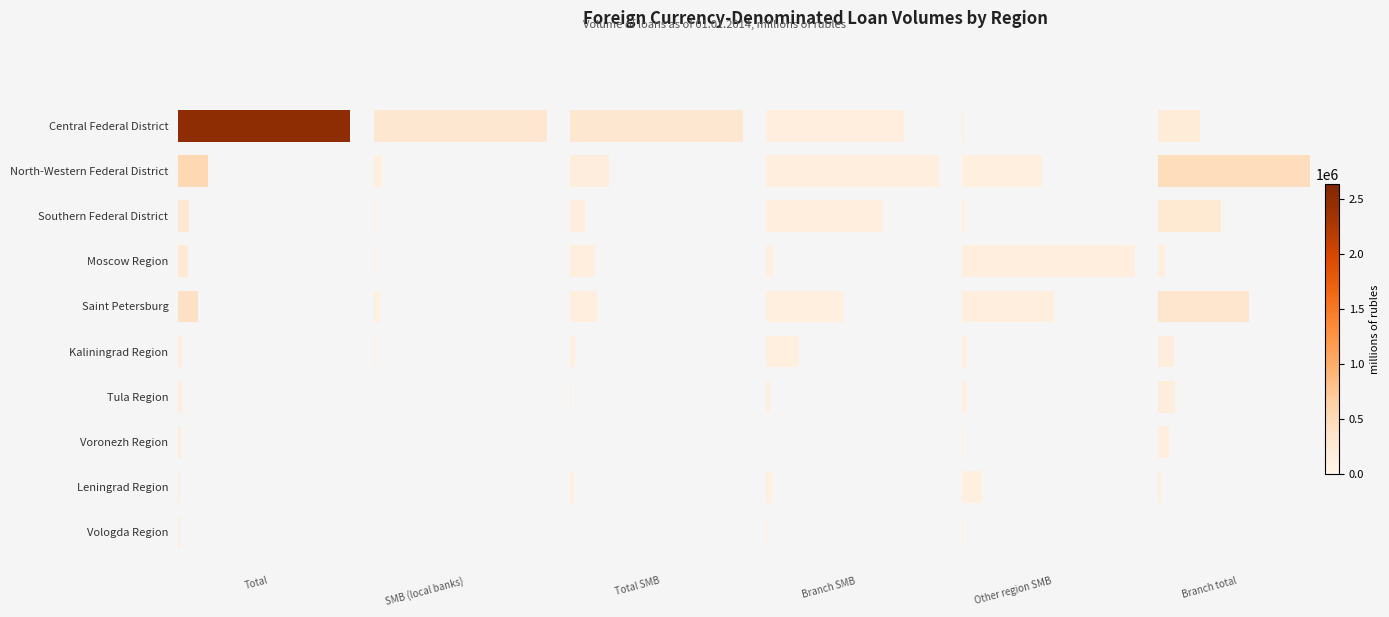

How many values in the Branch total series are below 41989?

5